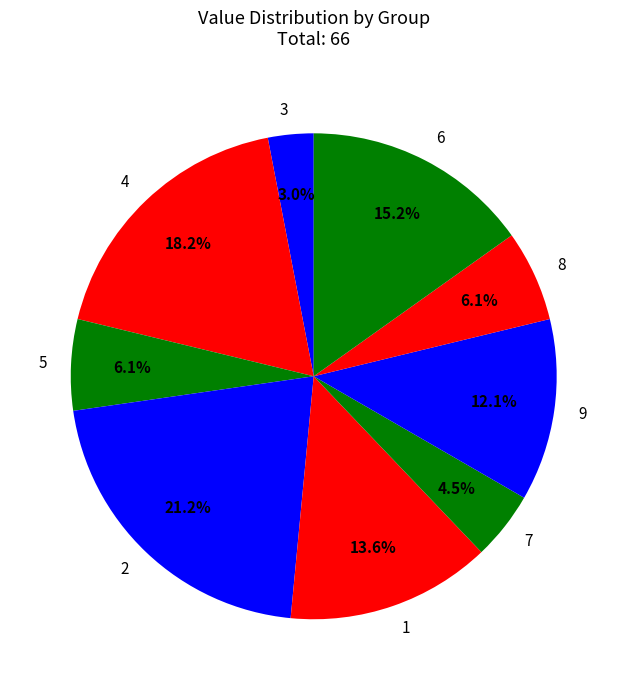

What is the largest slice in the pie chart?

2